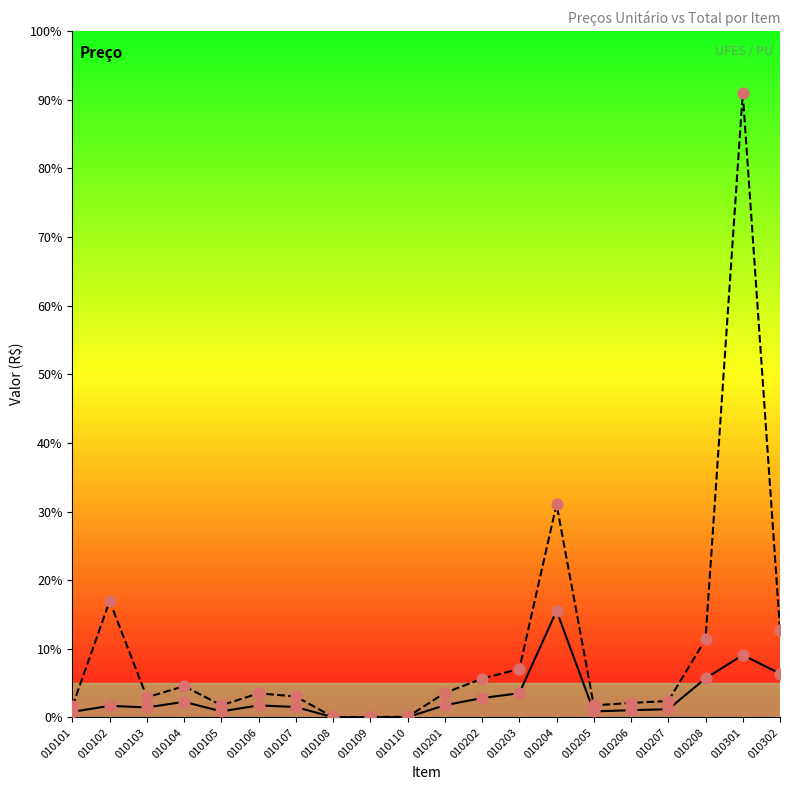

Which series has the largest Y range (max minus min)?

Preço Total